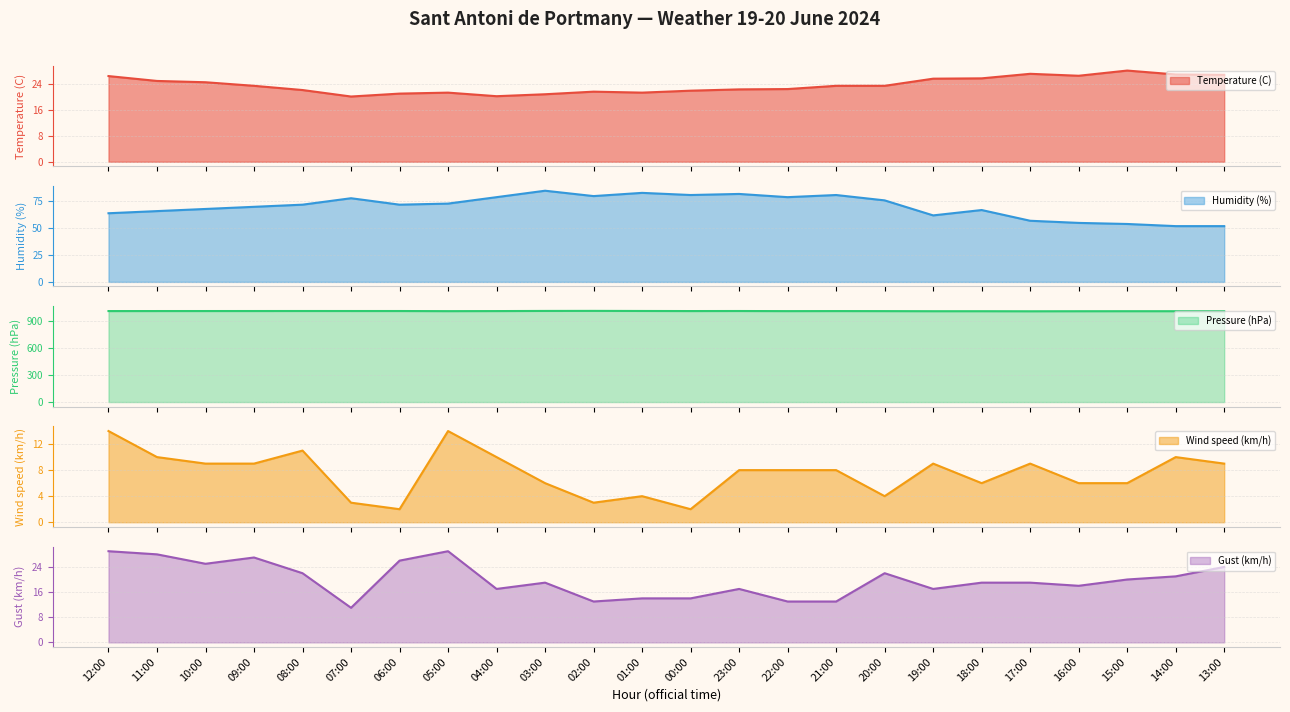

True or false: Humidity (%) and Pressure (hPa) cross at least once.

False